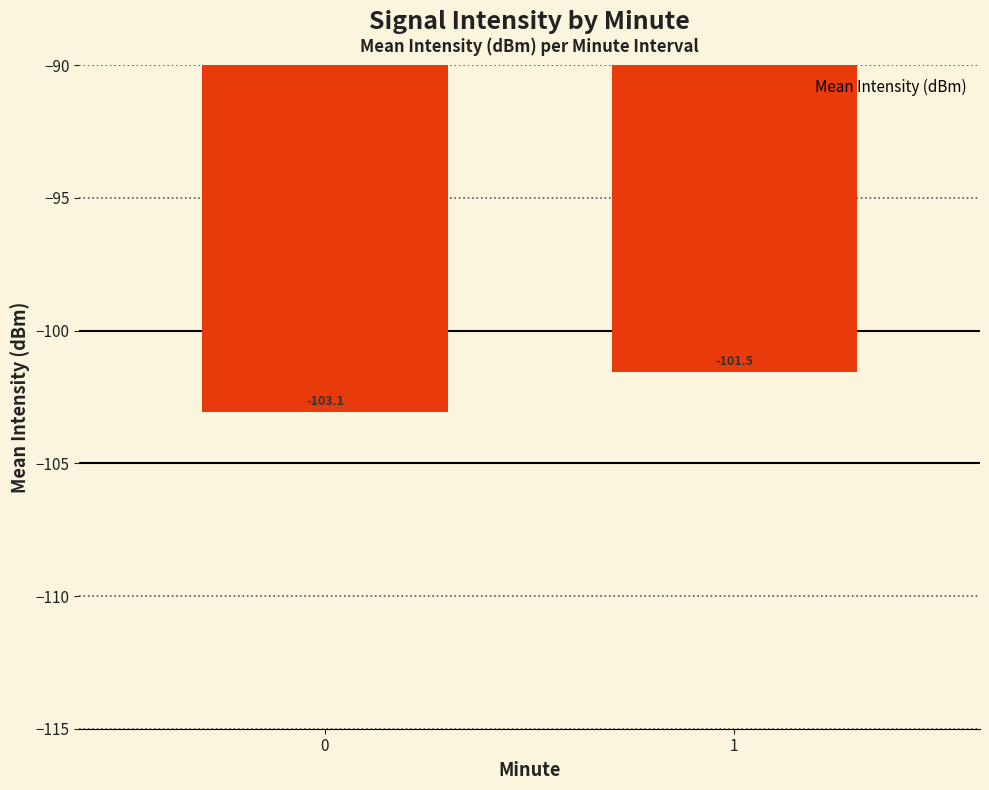

Rank the categories by value from lowest to highest.

0, 1